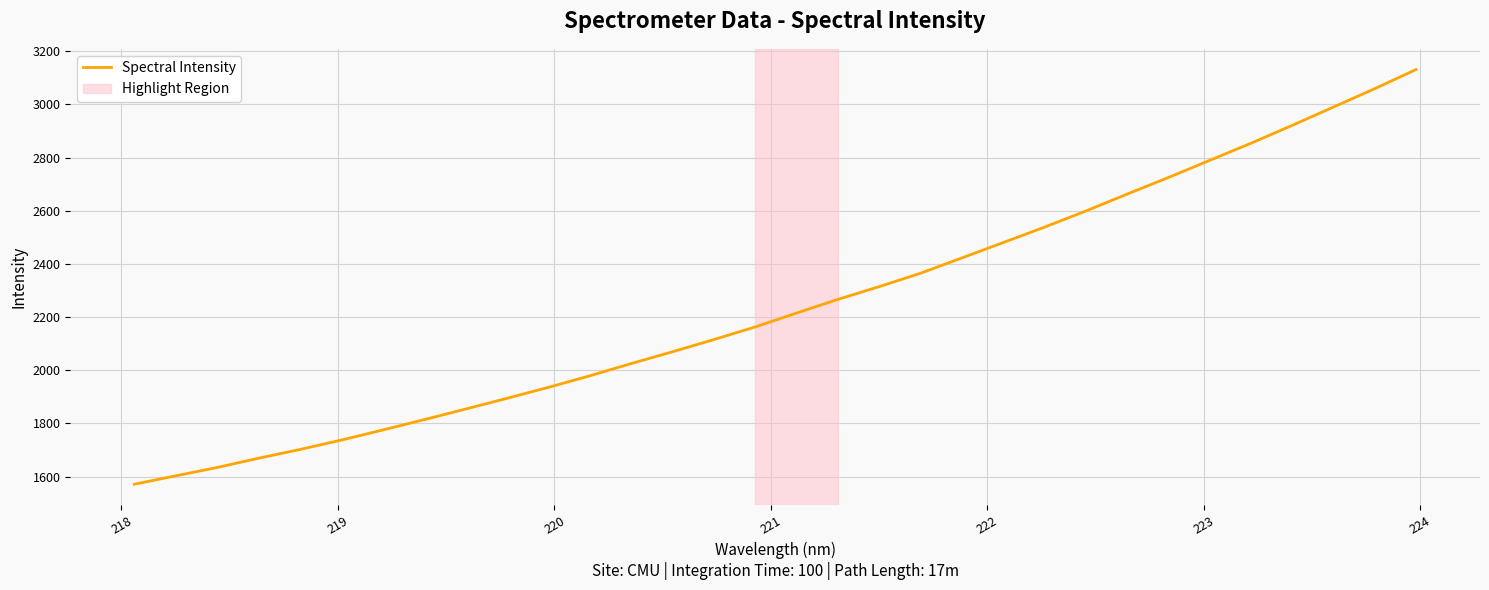

Reading left to right, transcribe all the data shown in this chart.

1571.6	1603.1	1634.4	1669.3	1702.1	1737.4	1775.4	1814.3	1854.0	1894.3	1935.5	1978.9	2024.8	2069.3	2115.1	2162.6	2214.7	2266.1	2314.2	2364.5	2422.0	2479.8	2537.8	2598.3	2662.0	2724.4	2789.0	2853.3	2920.8	2989.7	3058.7	3130.7